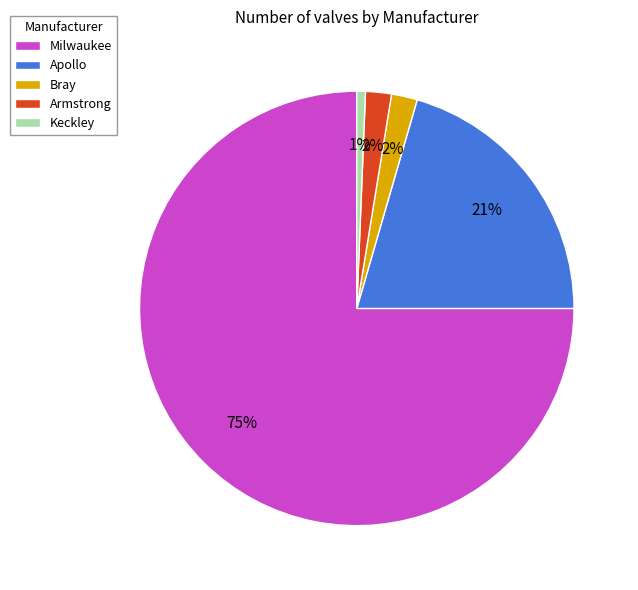

How many slices are in this pie chart?

5